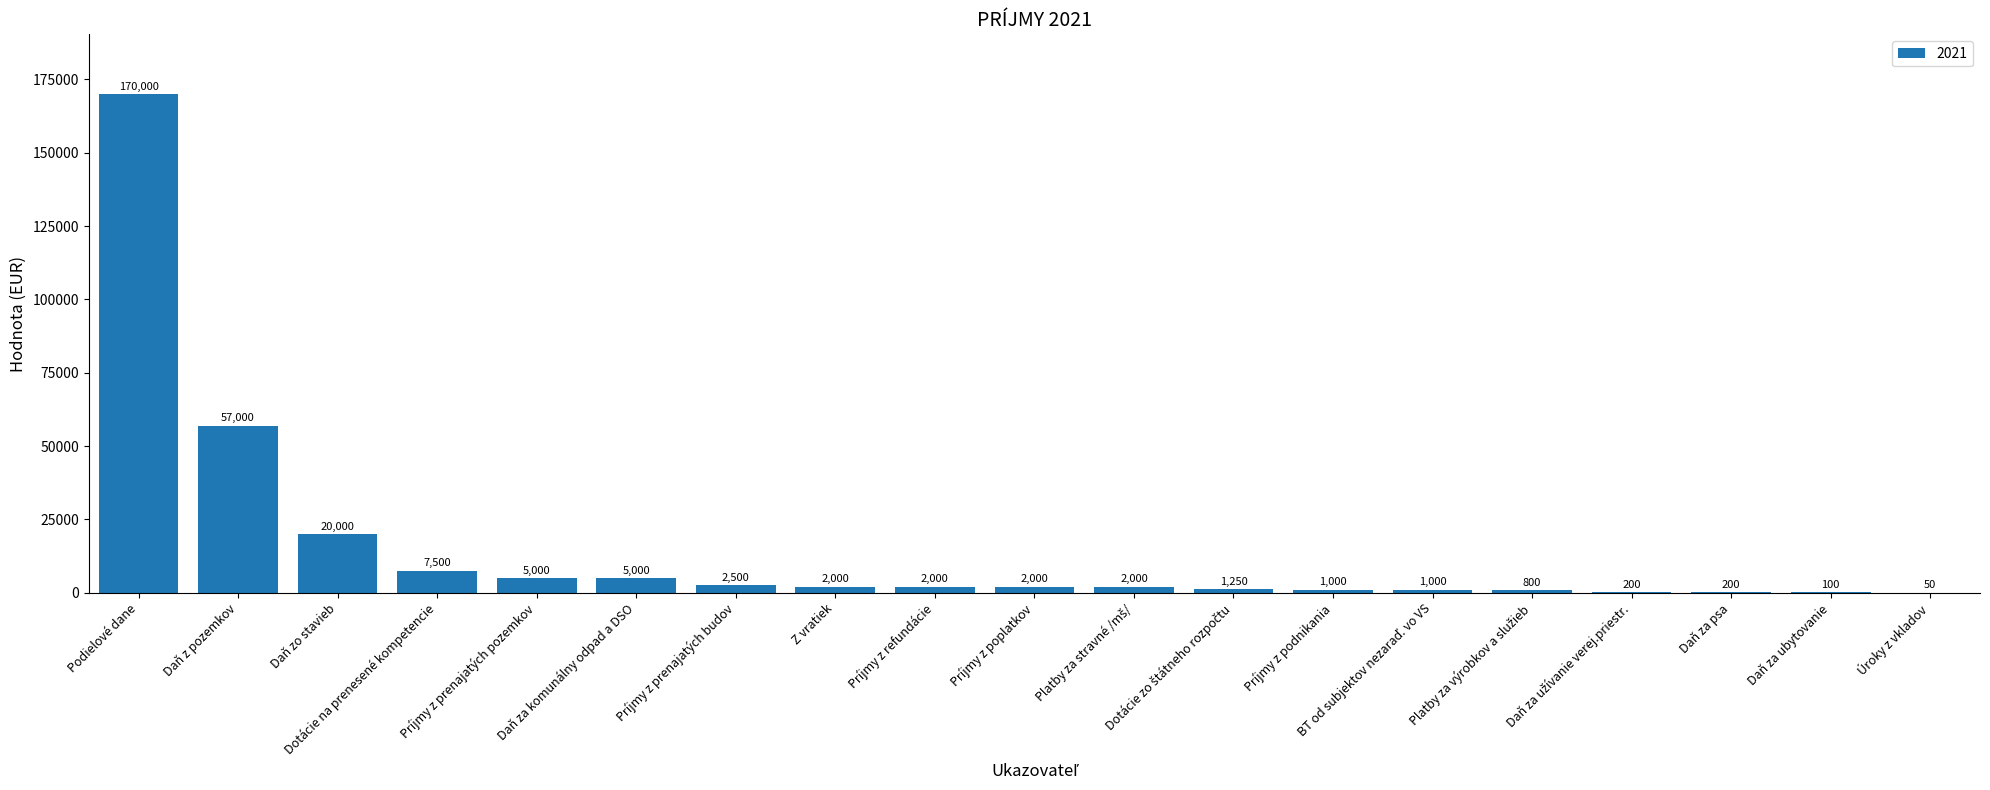

What is the change in value from Dotácie na prenesené kompetencie to Daň za ubytovanie?

-7400